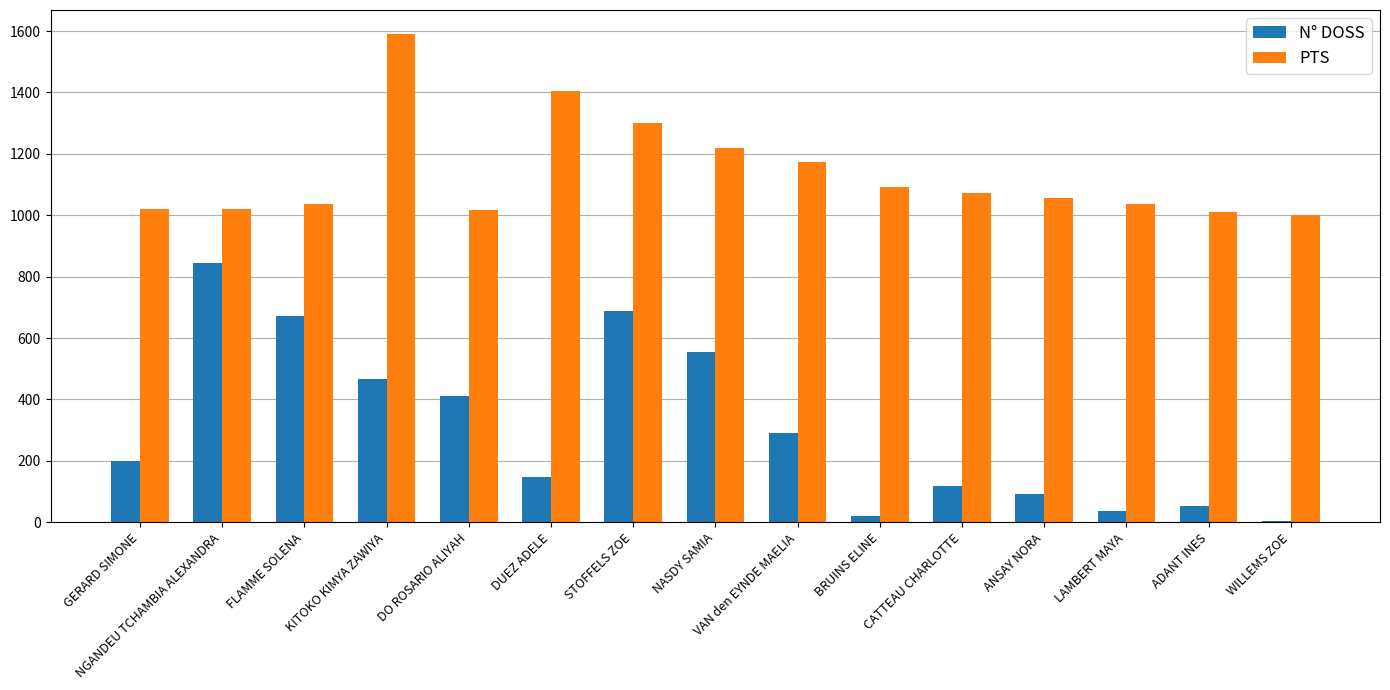

What is the sum of all N° DOSS values?

4595